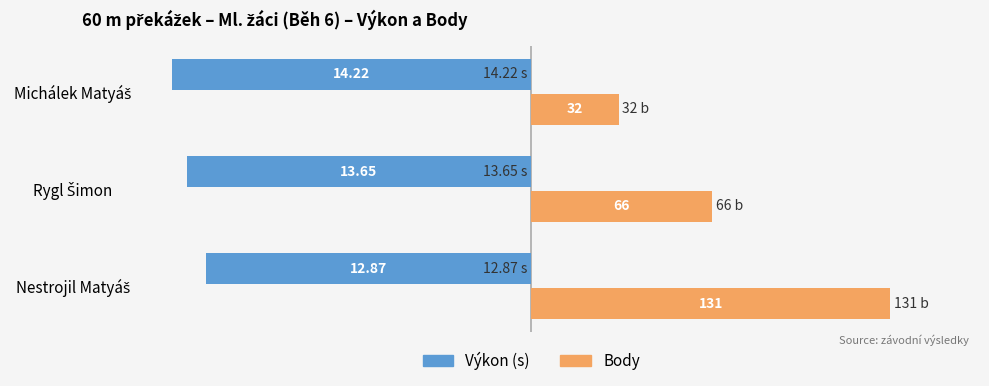

How many bars are there in total?

6